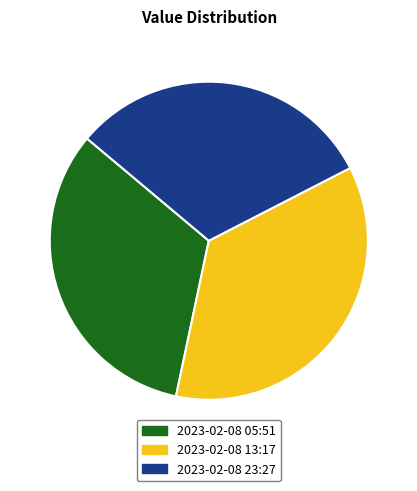

Does any single category account for the majority?

No